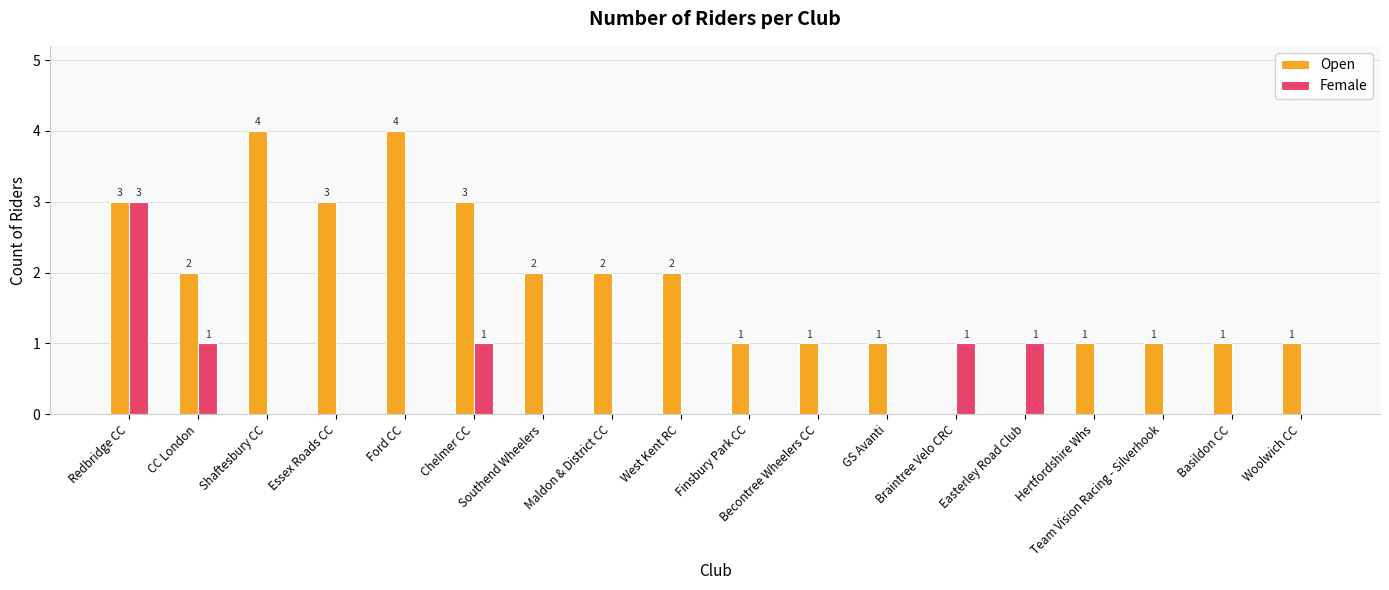

Are the bars horizontal?

No